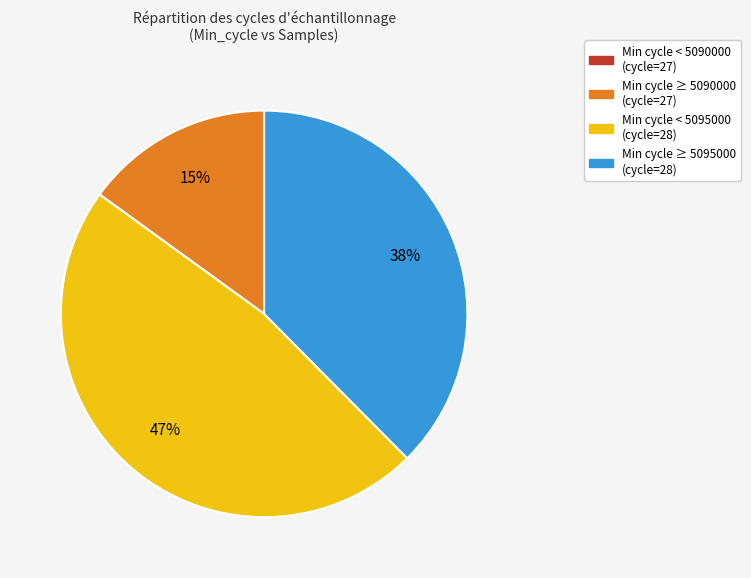

Is there a majority slice in this chart?

No